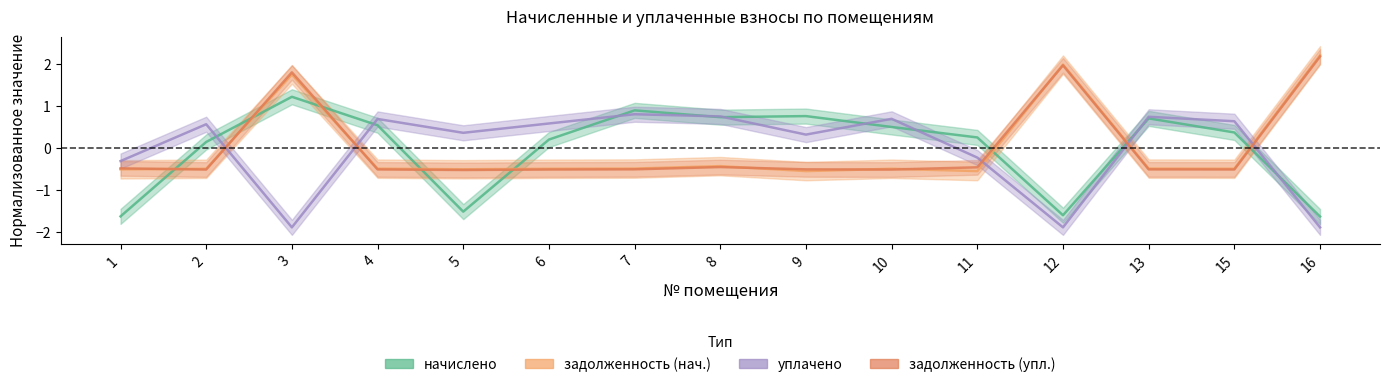

How many times do zadolzhennost_upl and uplacheno cross each other?

5